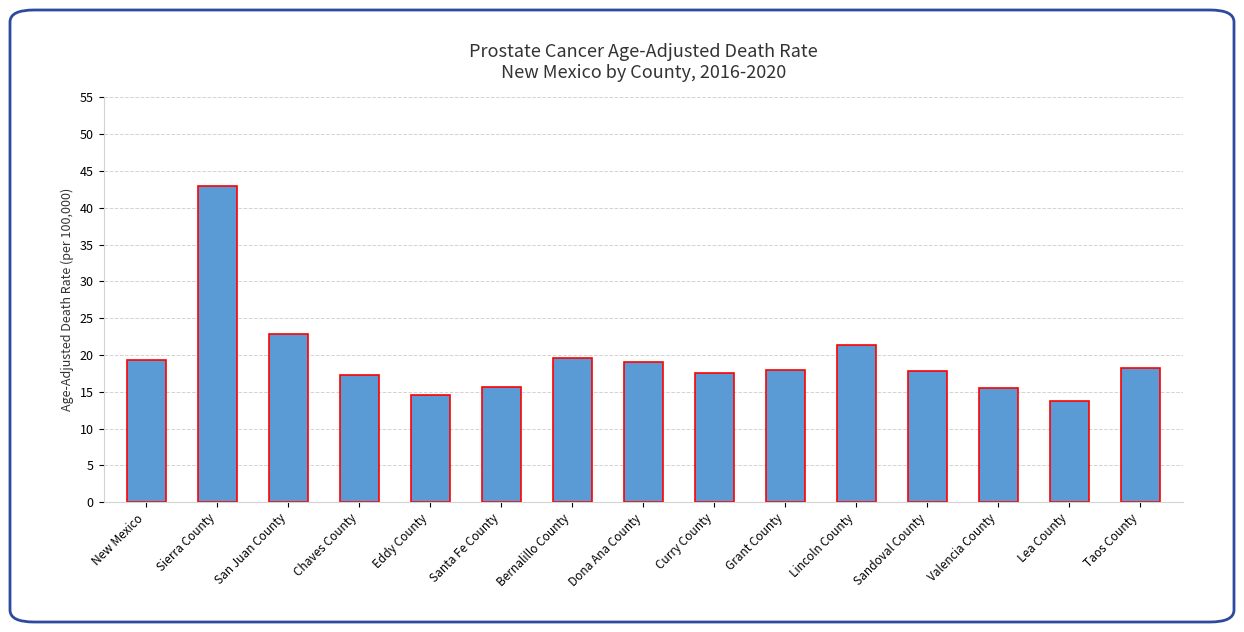

Which has a higher value, Bernalillo County or Curry County?

Bernalillo County